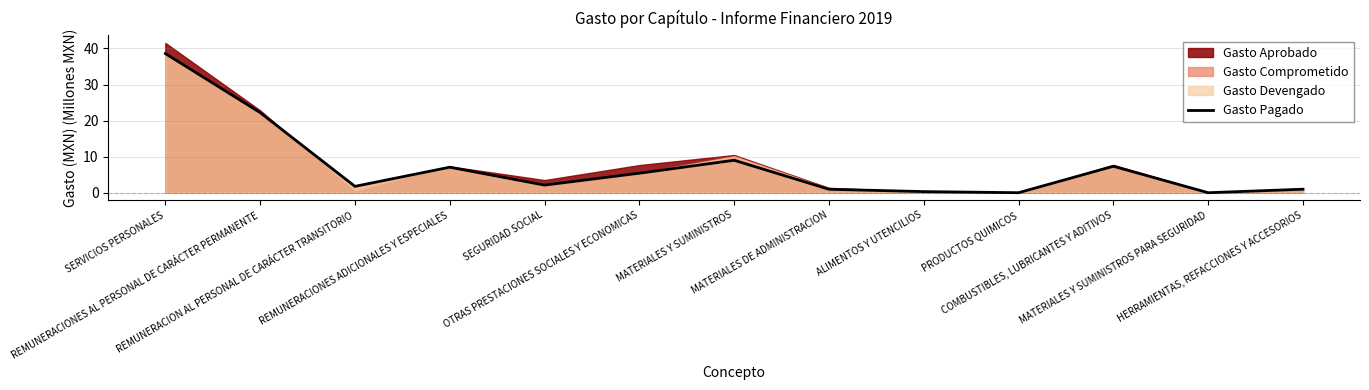

Is it true that the value at MATERIALES DE ADMINISTRACION is 1.0?

True